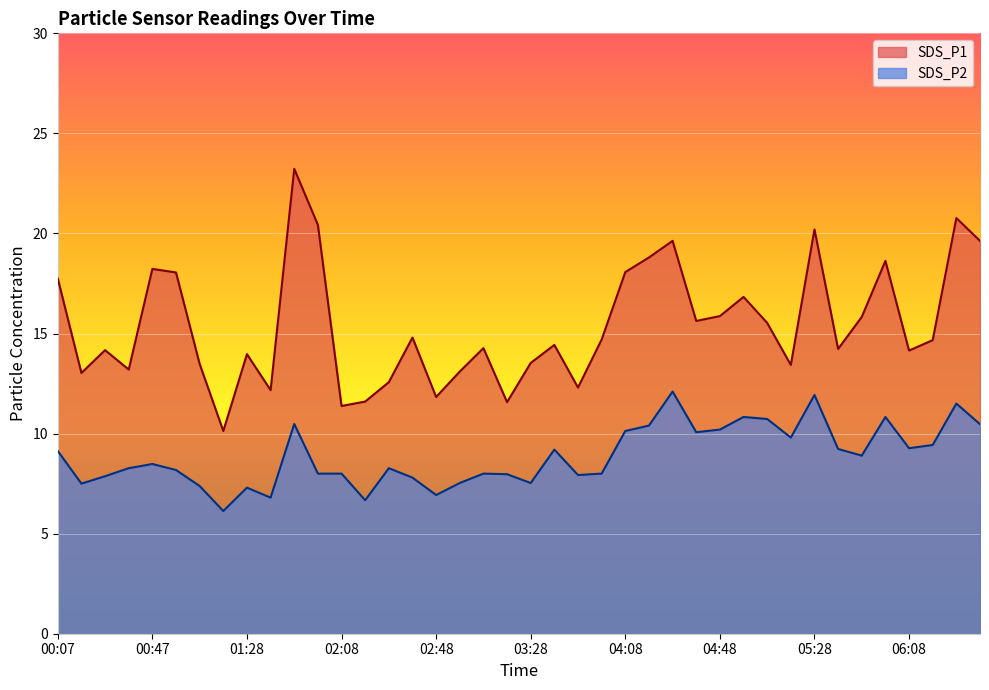

What is the label of the 22nd point from the left?

03:38